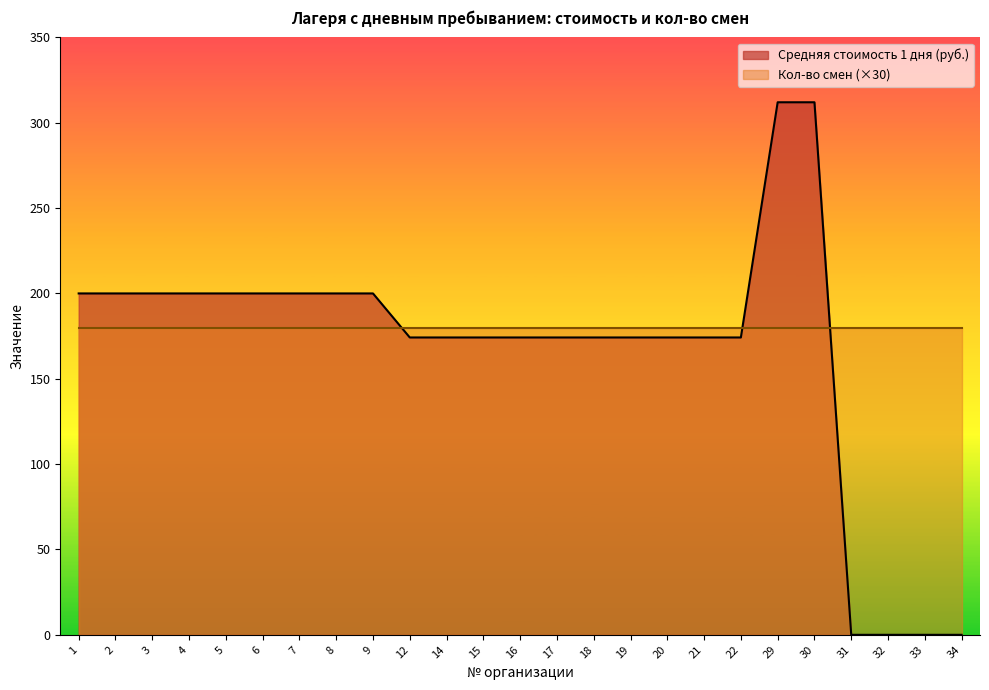

At which category does the chart reach its peak across all series?

29